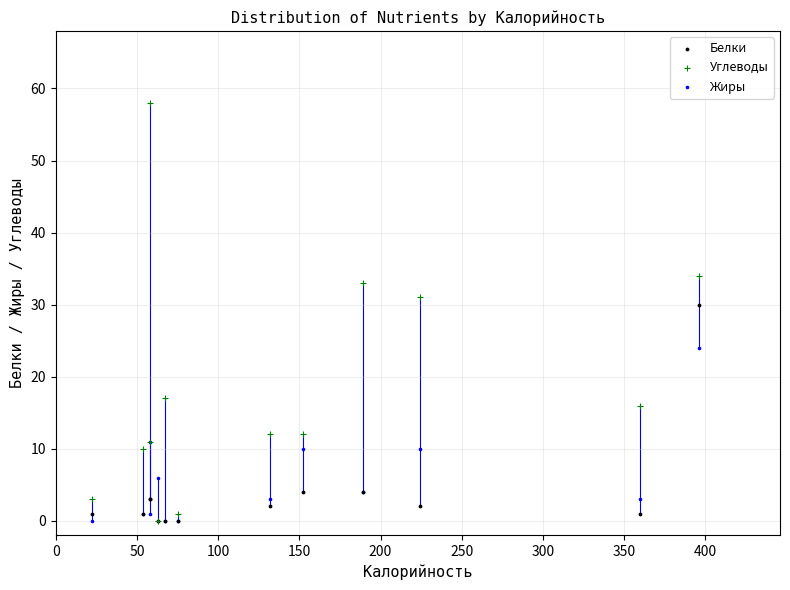

In the Углеводы series, what Y value is closest to 29?

31